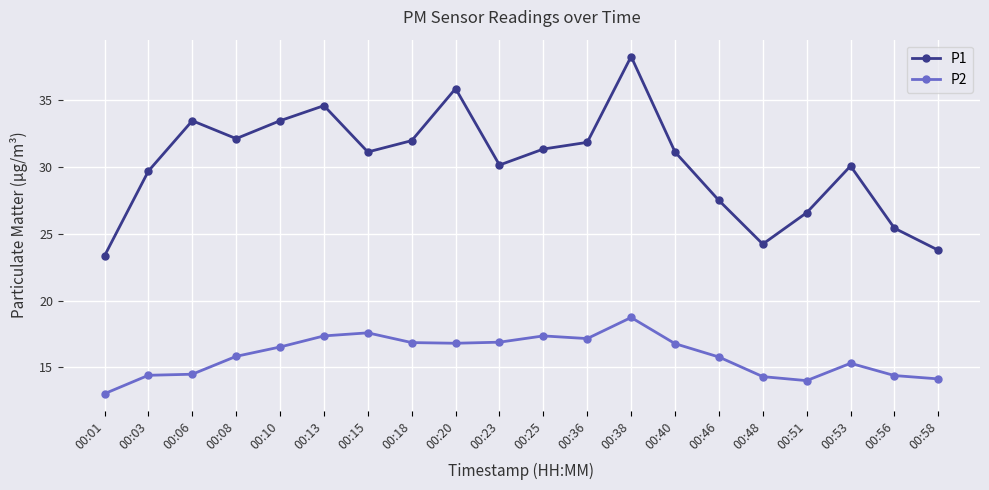

At how many categories does at least one series exceed 15?

20